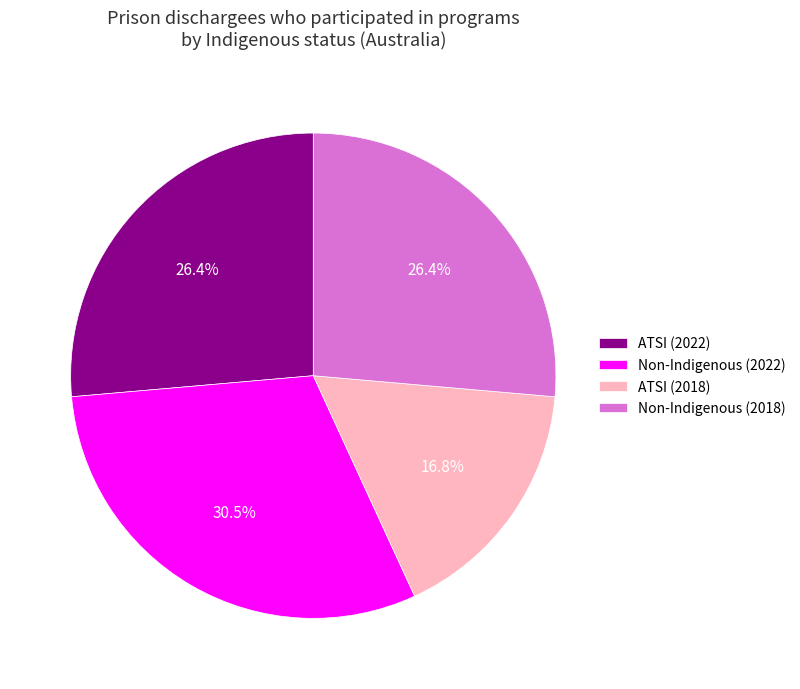

How many slices are in this pie chart?

4